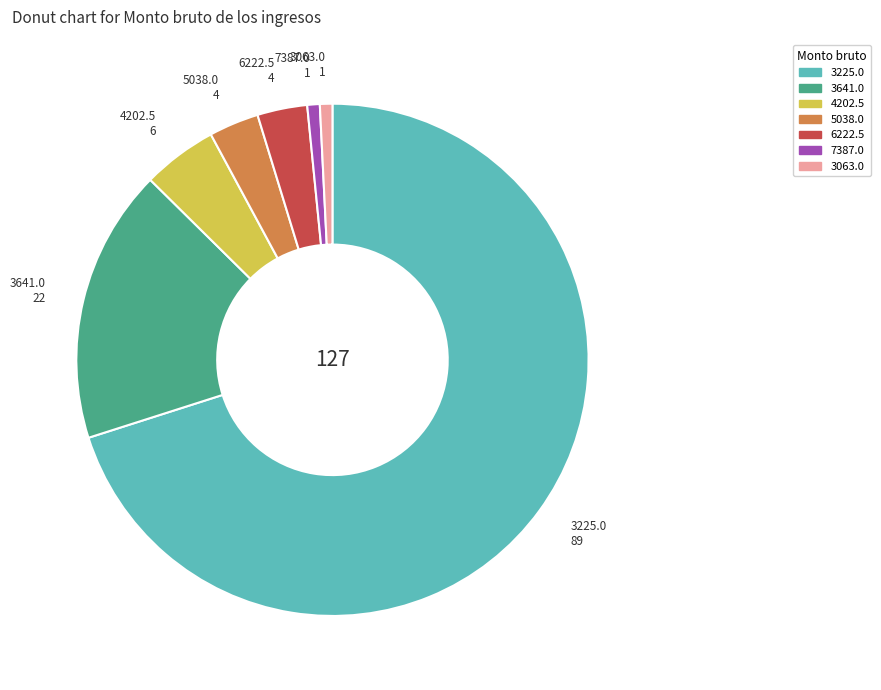

Which slice is the largest?

3225.0